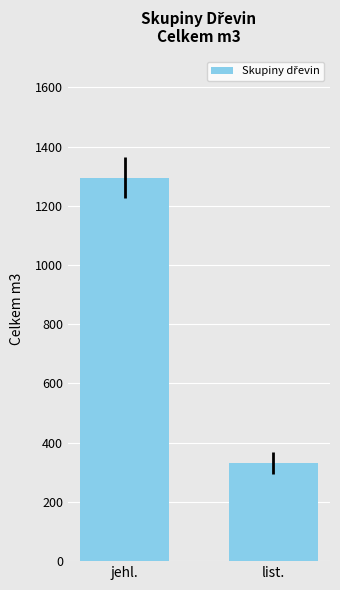

What is the change in value from jehl. to list.?

-963